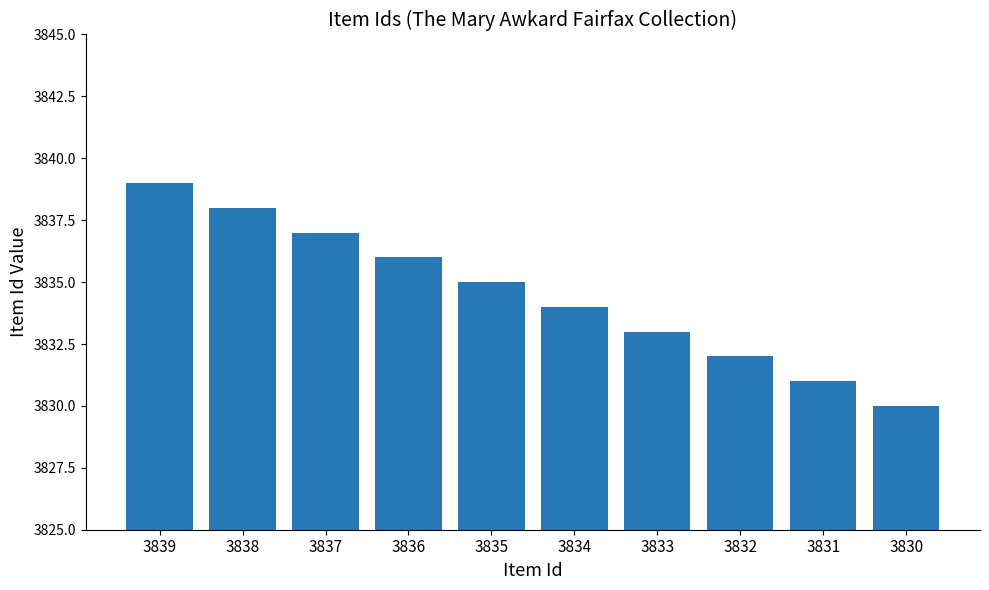

What is the change in value from 3837 to 3834?

-3